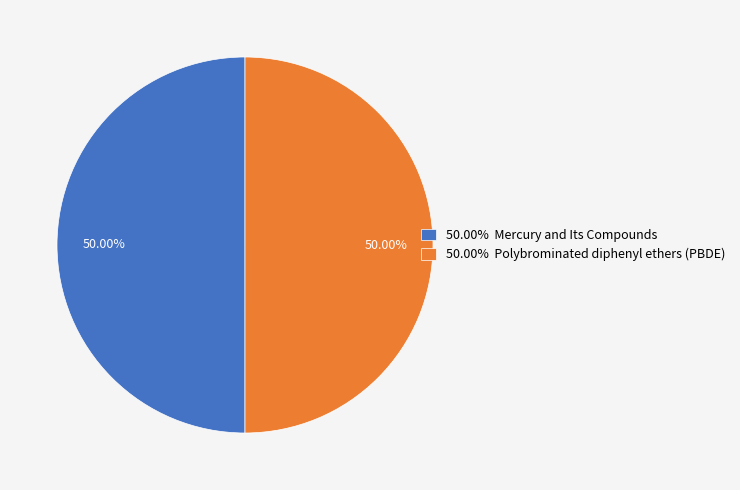

What is the ratio of the value at 50.00% Mercury and Its Compounds to the value at 50.00% Polybrominated diphenyl ethers (PBDE)?

1.0